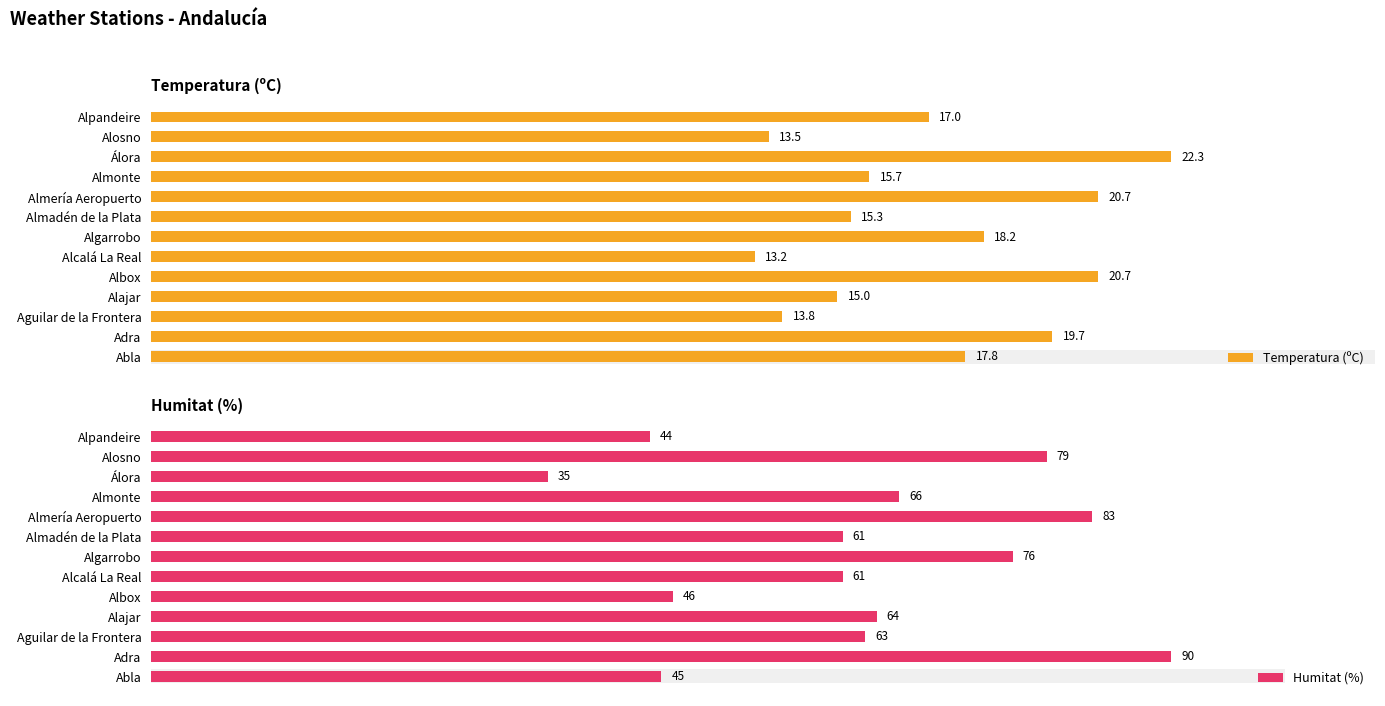

What is the difference between the highest and lowest values at Alcalá La Real?

47.8